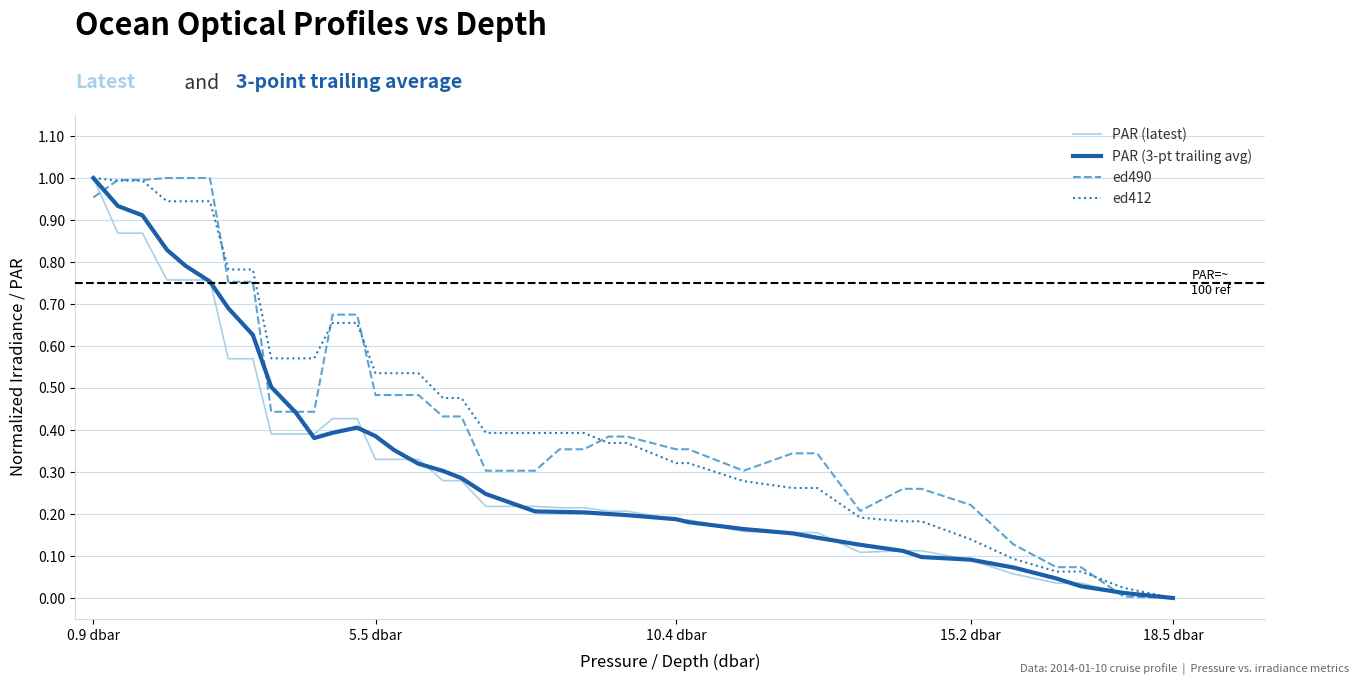

Which series has the largest total across all categories?

ed412